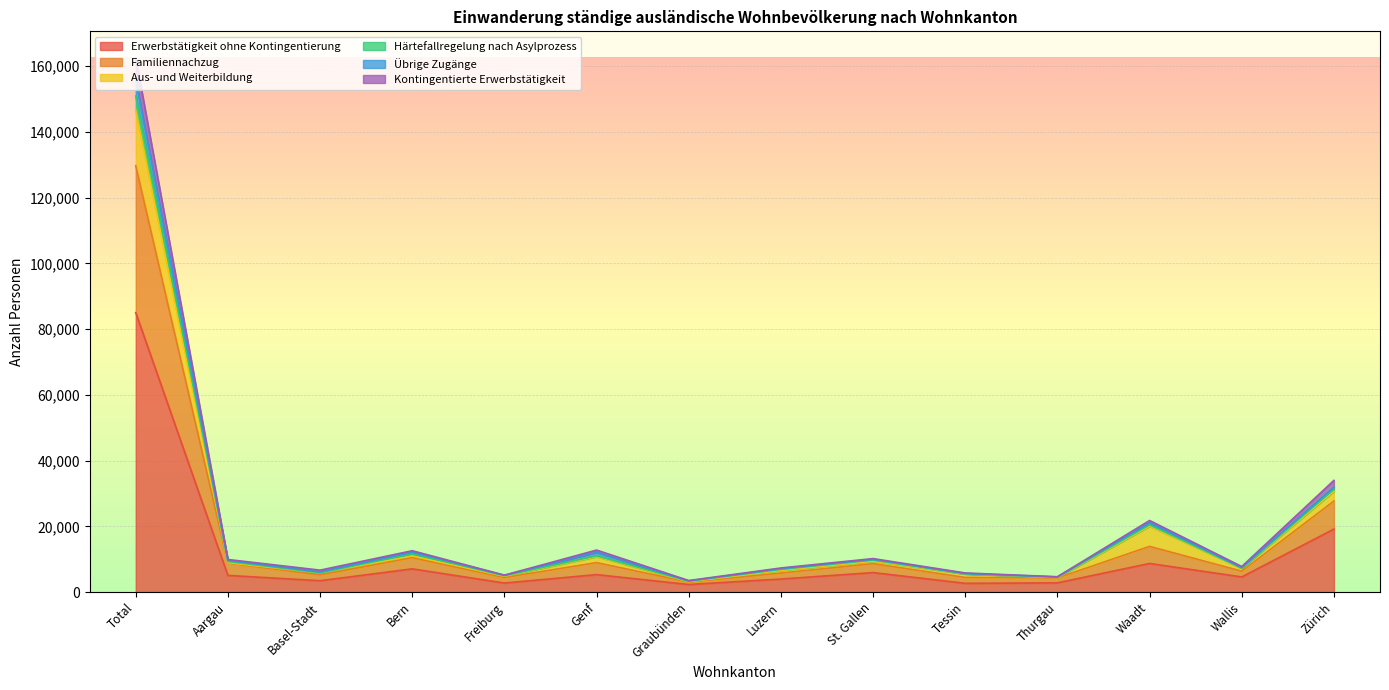

What position from the left is Waadt?

12